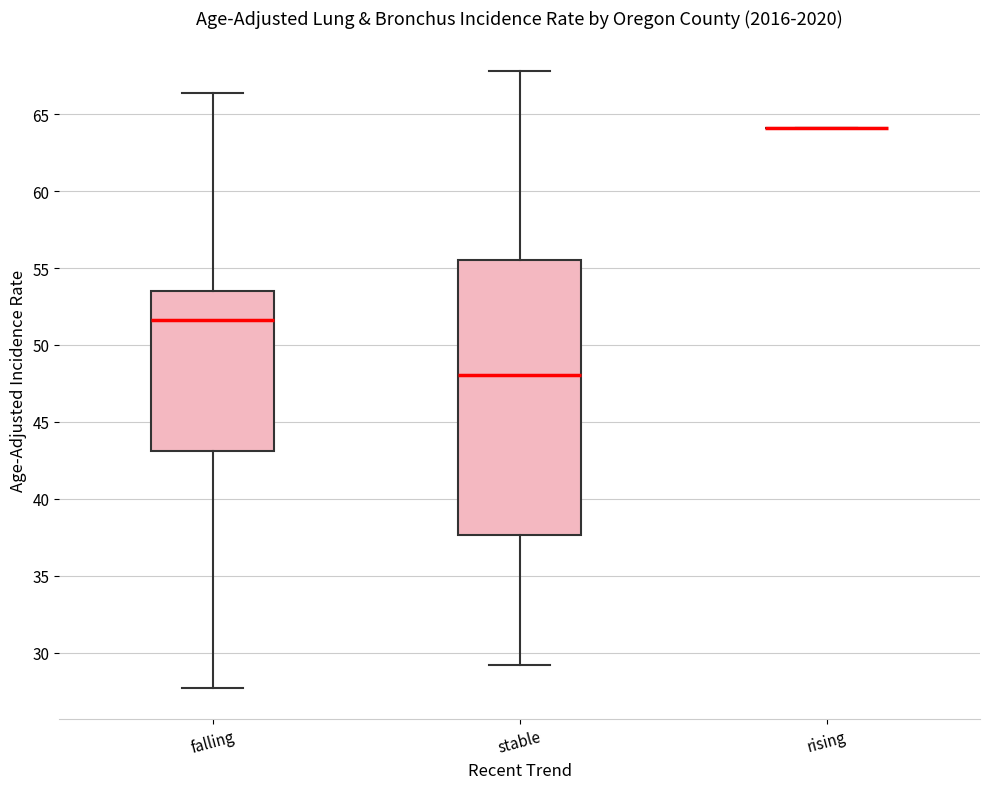

Comparing the boxes themselves (not the whiskers), which one is the tallest?

stable